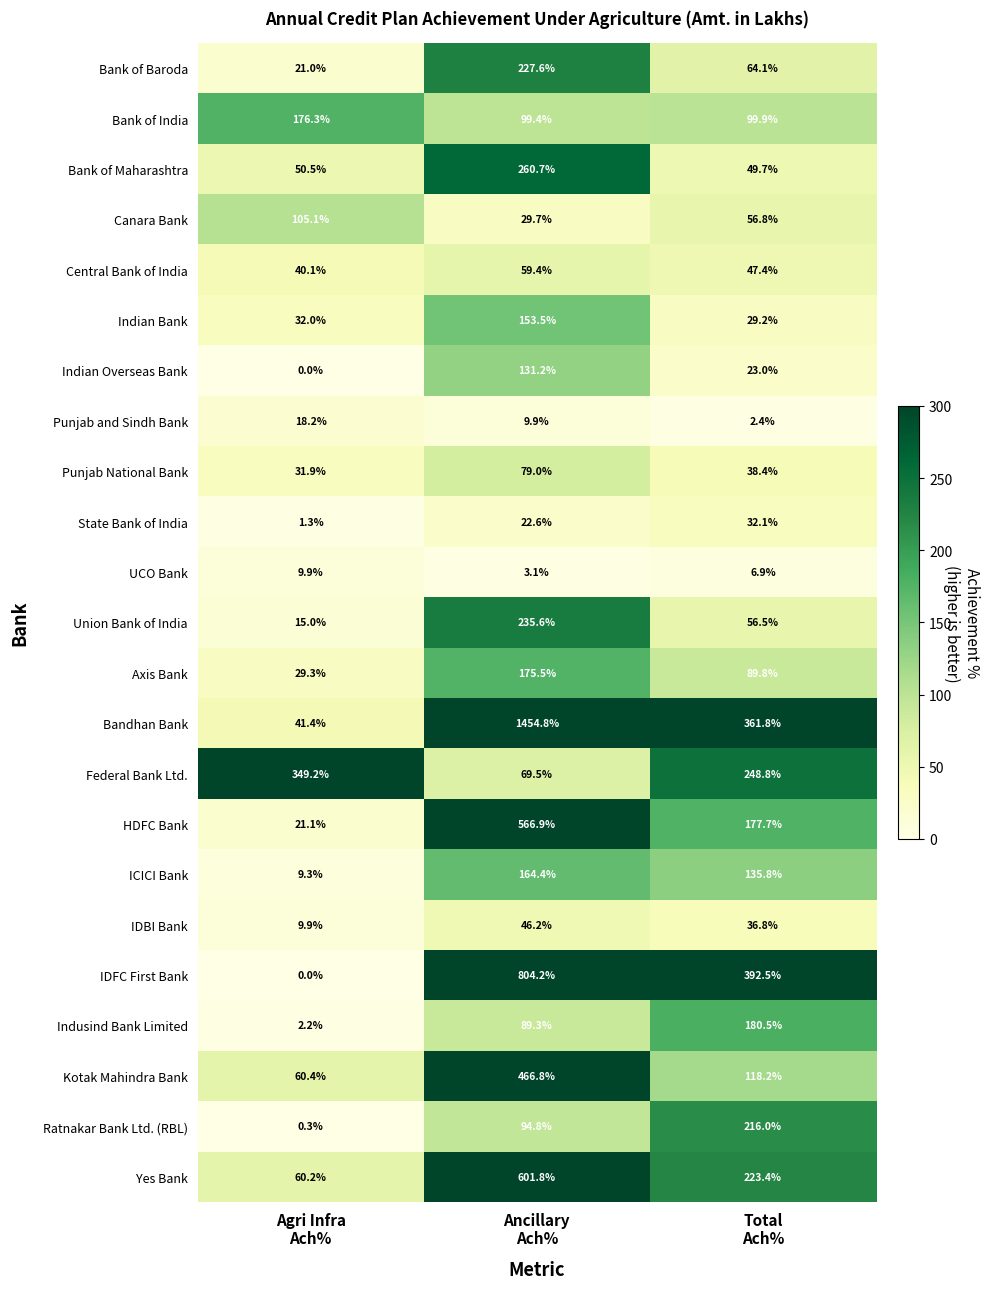

Which series has the largest total across all categories?

Bandhan Bank